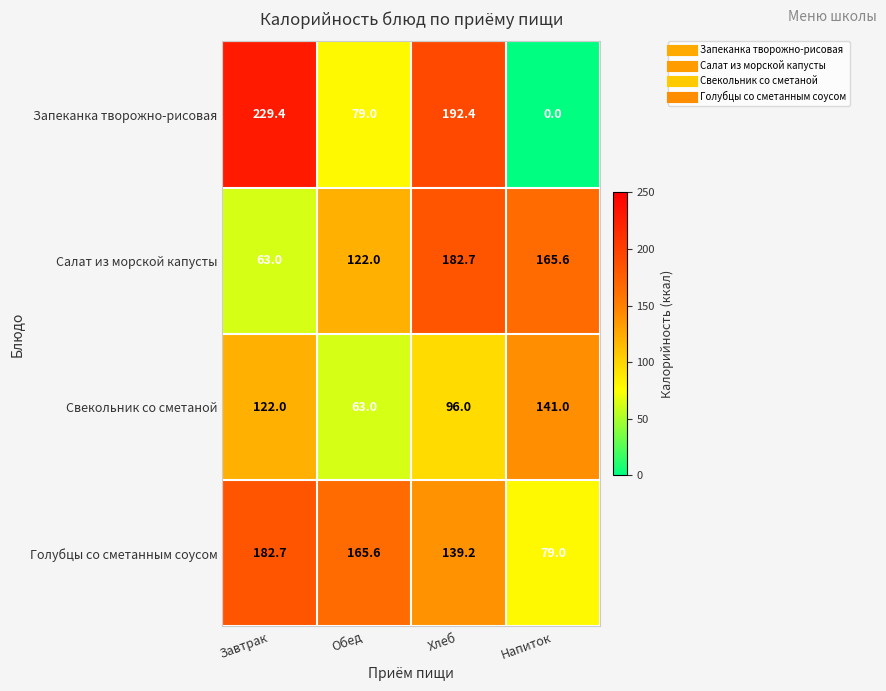

What is the difference between the Запеканка творожно-рисовая values at Завтрак and Хлеб?

37.0